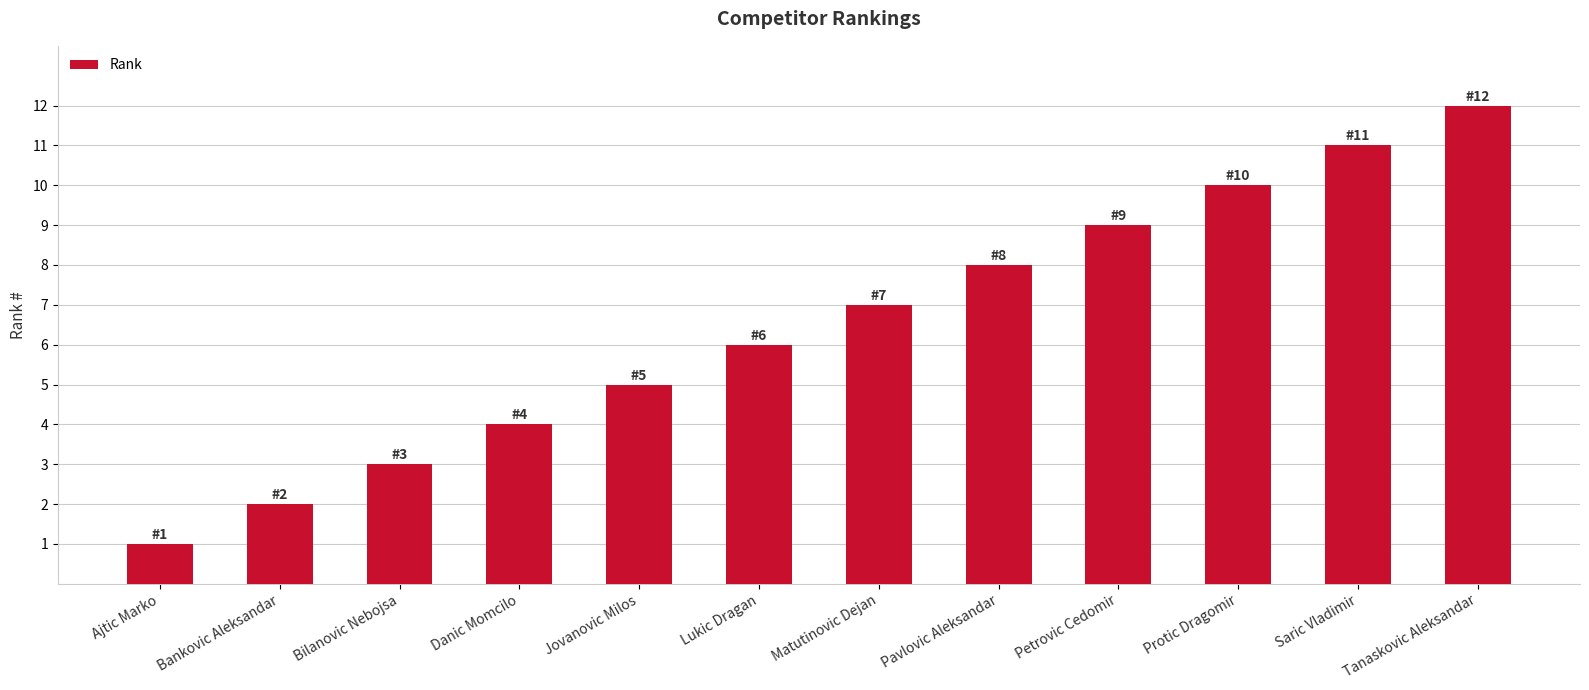

Is it true that the value at Bilanovic Nebojsa is 3?

True